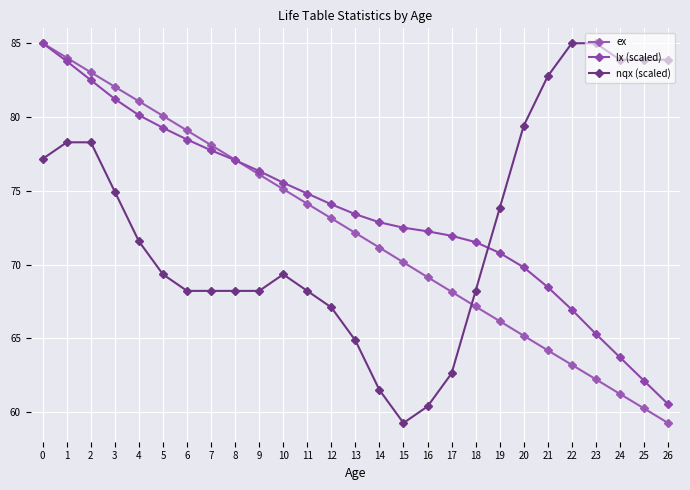

What is the difference between the nqx (scaled) values at 19 and 13?

8.9